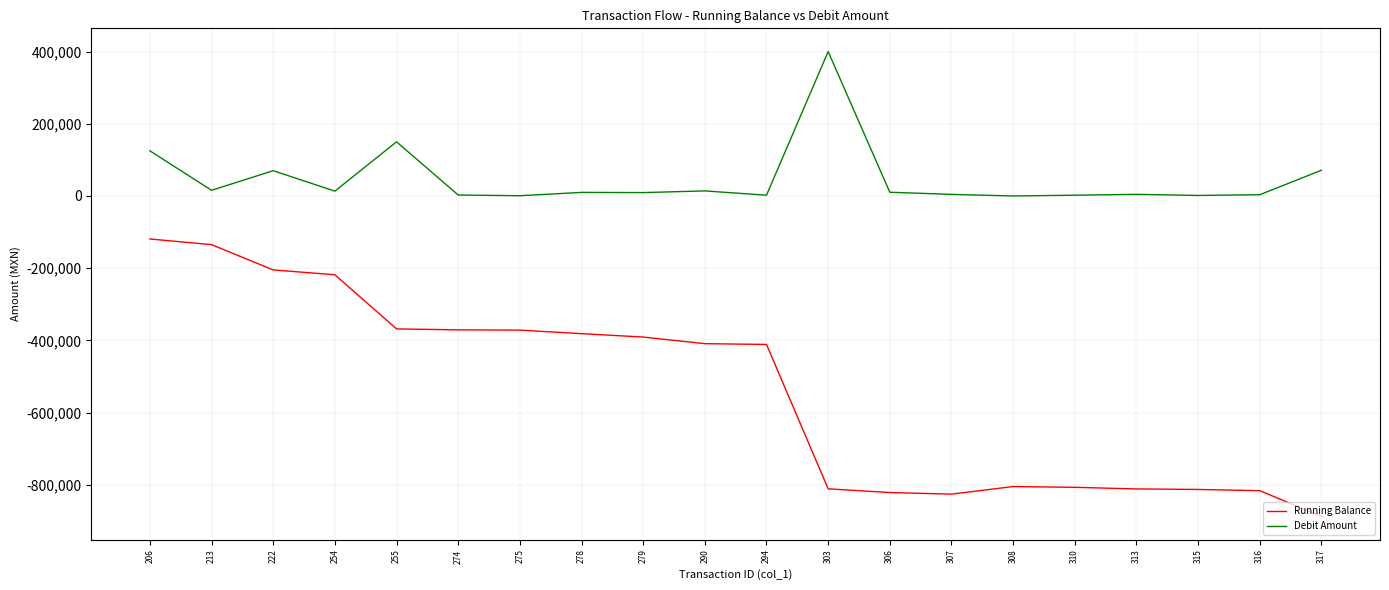

How many lines are shown in the chart?

2